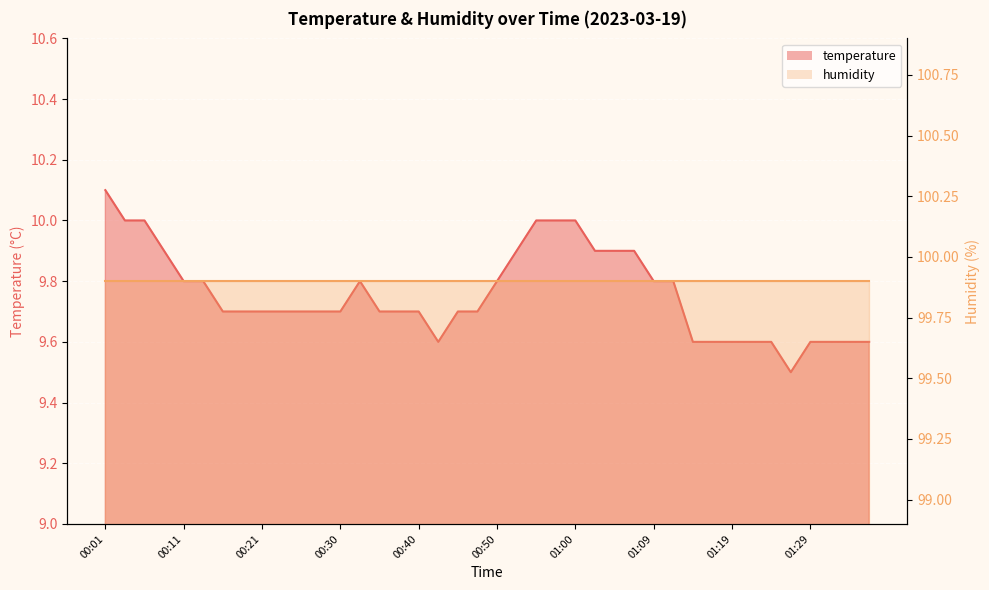

Read the value at 00:11.

9.8